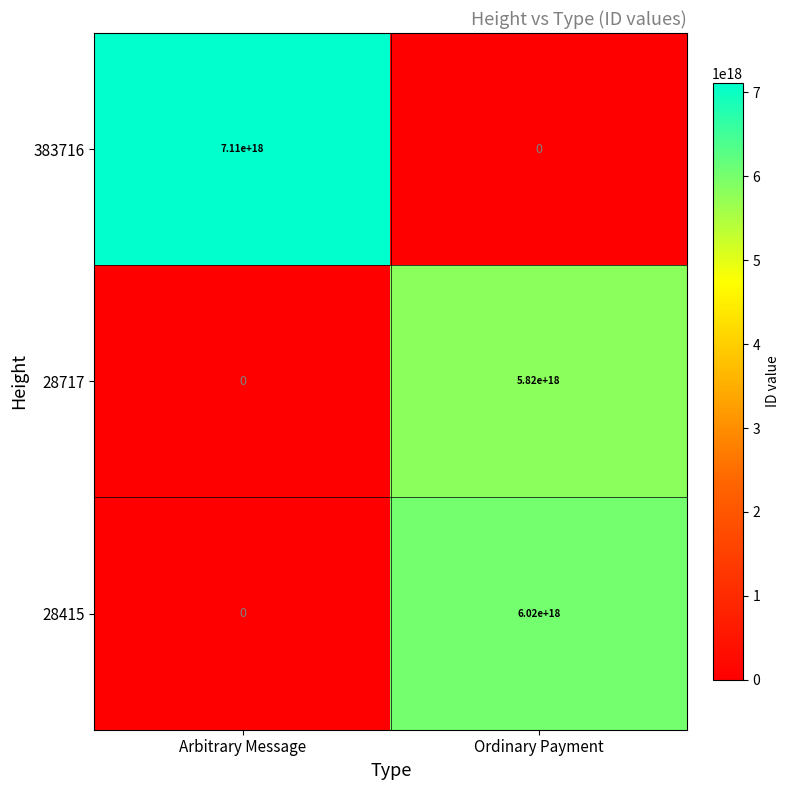

Which label corresponds to the largest value in the chart?

Arbitrary Message